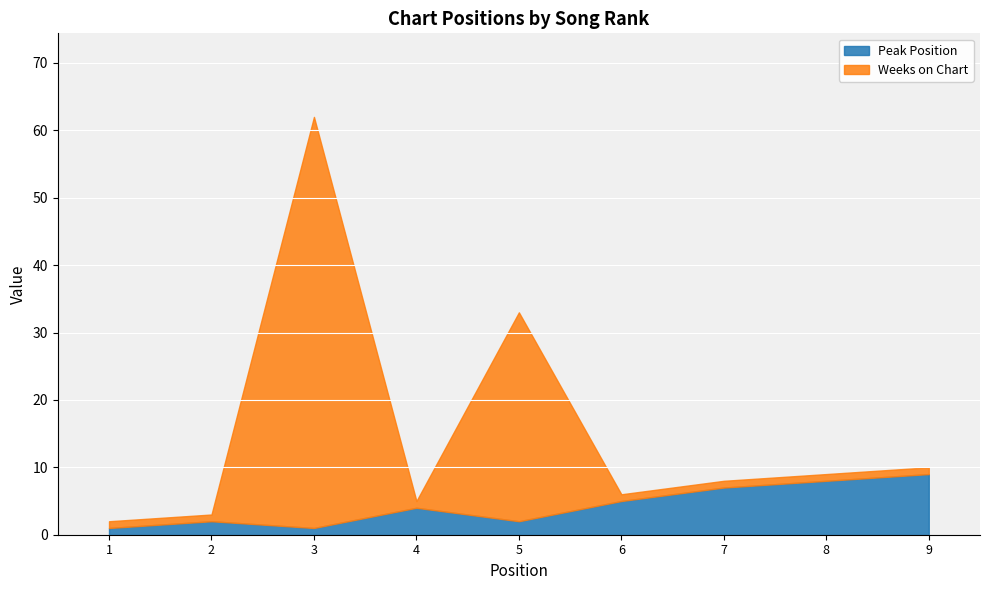

Which series changed the most between 6 and 8?

Peak Position